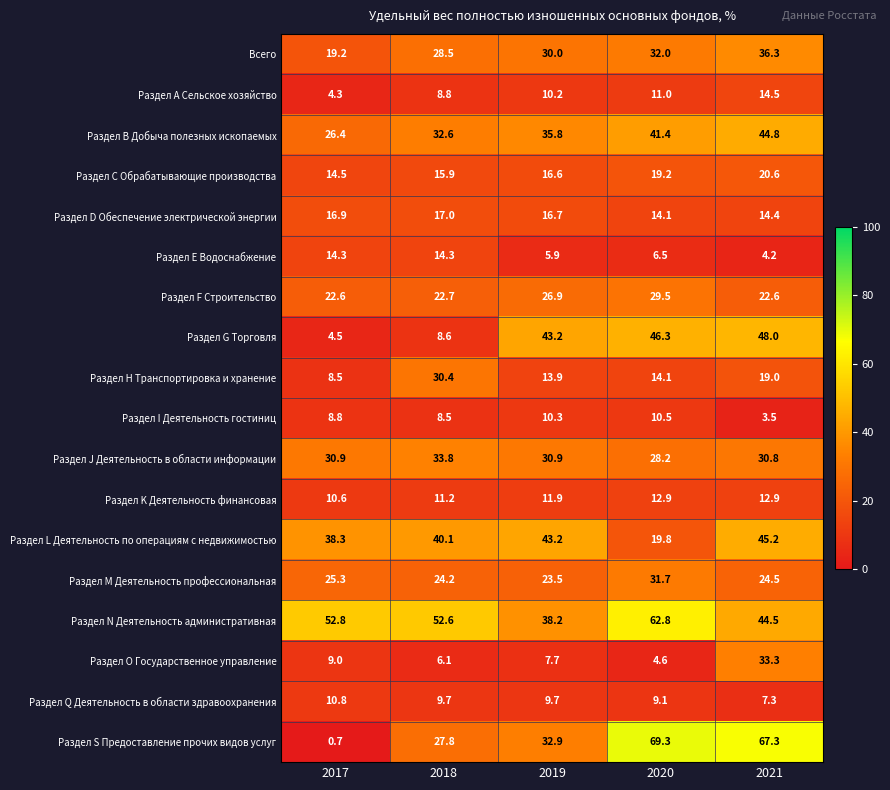

What is the approximate value of Раздел G Торговля at 2020?

46.3